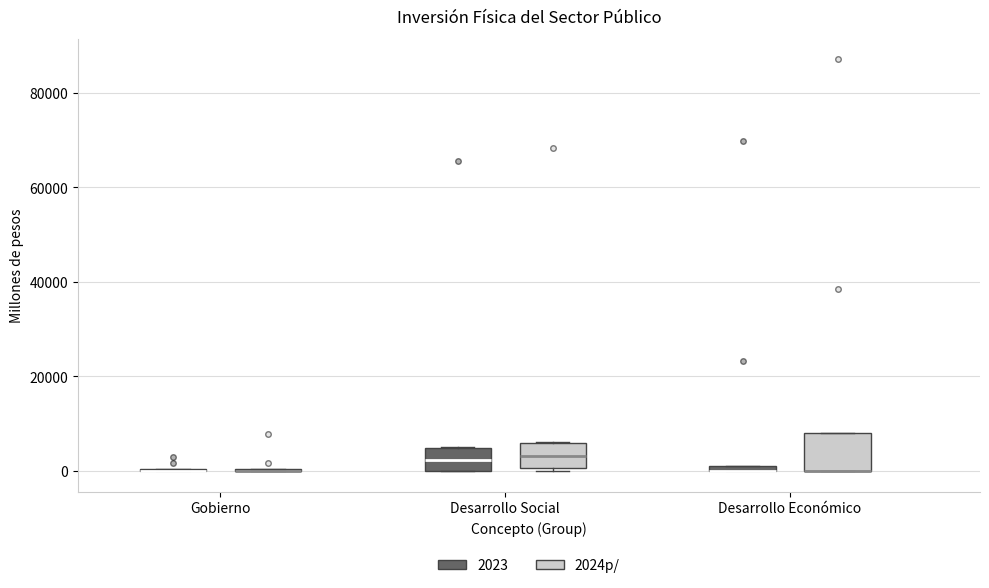

Where does the median line of the box for Desarrollo Social (2023) sit on the y-axis? The values are not printed on the chart, so give them approximately, as read against the axis.

2000